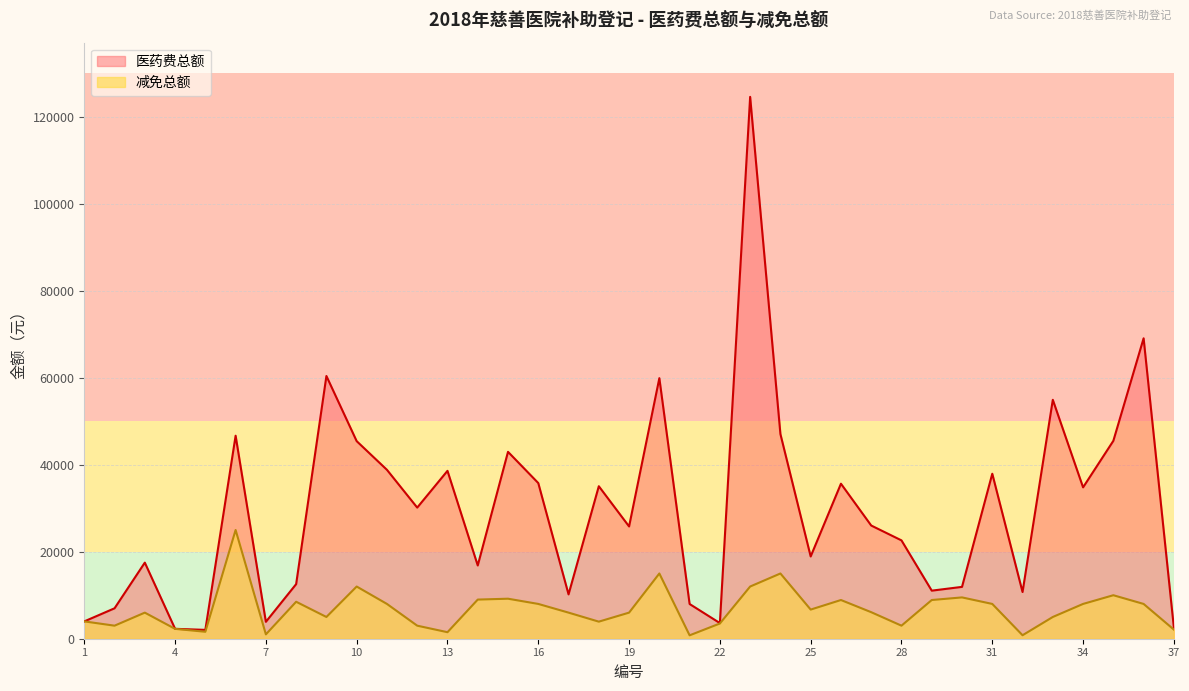

Which series has the largest range (max minus min)?

医药费总额